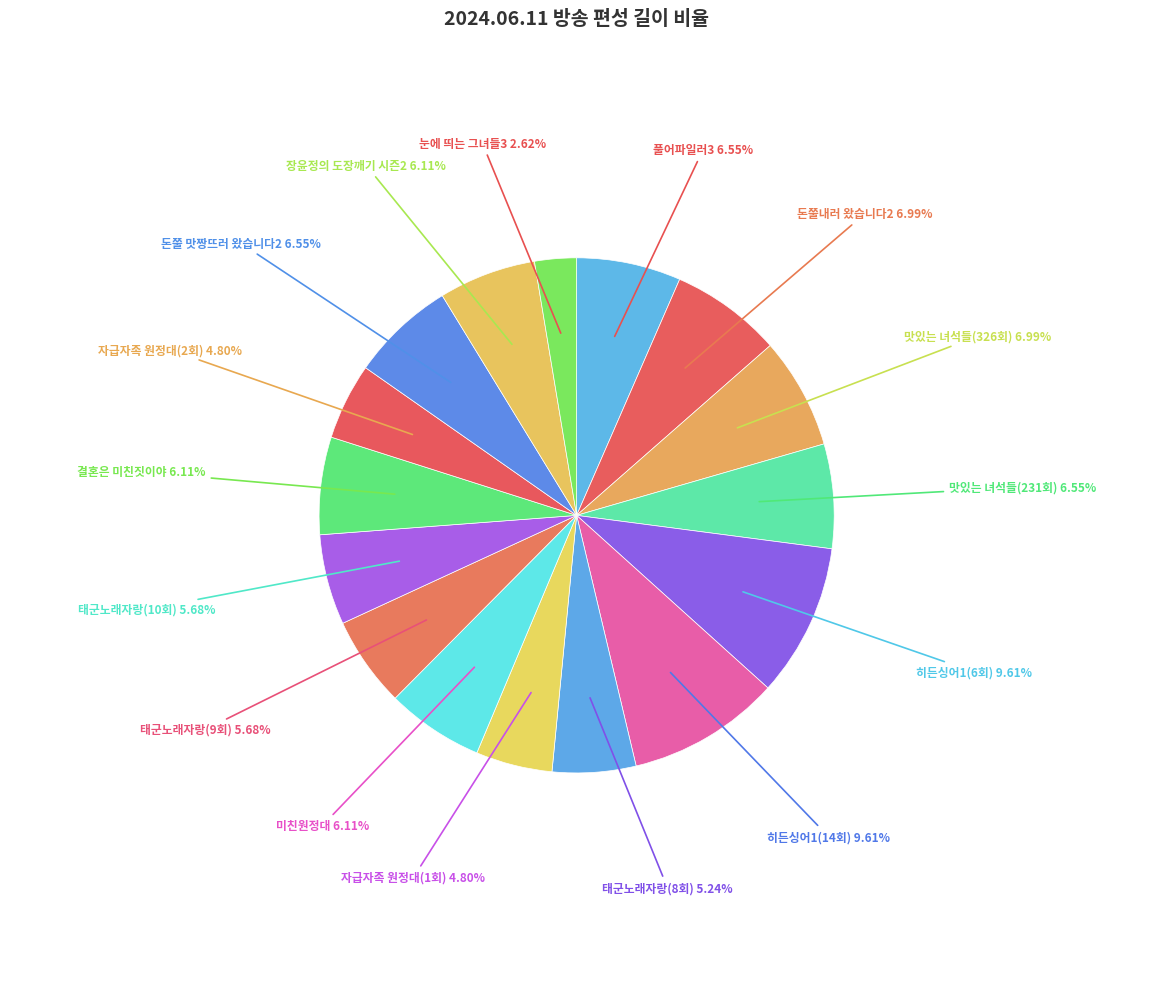

To the nearest percent, what percentage of the pie is 결혼은 미친짓이야?

6%